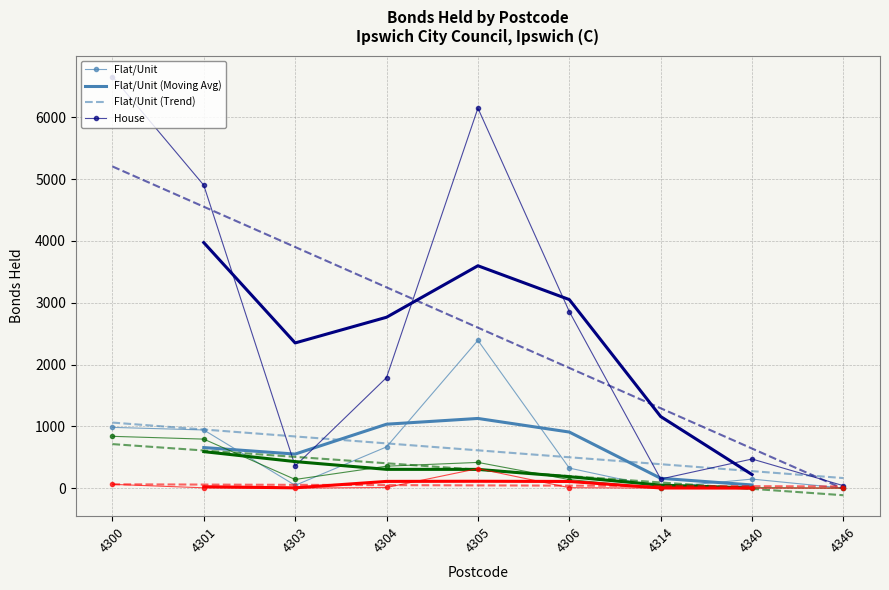

Reading left to right, what are all the values shown in this chart?

Flat/Unit: 4300=983	4301=941	4303=45	4304=667	4305=2391	4306=324	4314=7	4340=146	4346=0
House: 4300=6661	4301=4902	4303=357	4304=1789	4305=6149	4306=2857	4314=147	4340=471	4346=39
Townhouse/Semi-Detached House: 4300=838	4301=793	4303=140	4304=355	4305=416	4306=138	4314=0	4340=7	4346=0
Rooming Accommodation: 4300=61	4301=5	4303=0	4304=10	4305=316	4306=7	4314=0	4340=0	4346=0